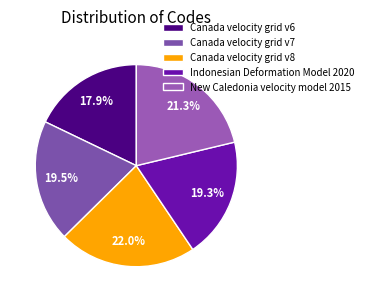

Is Indonesian Deformation Model 2020 the majority of the pie?

No